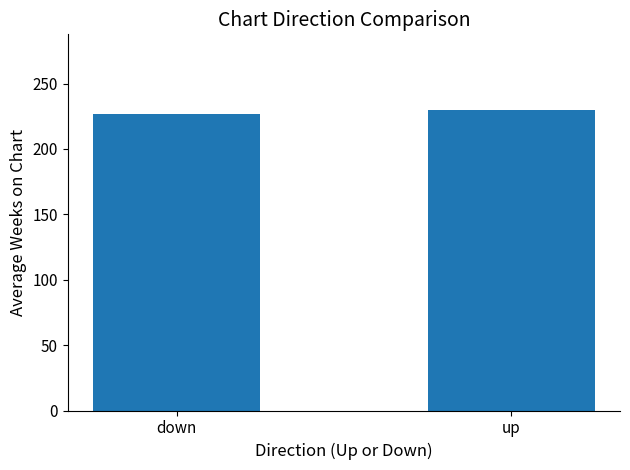

True or false: the data shows 226.7 at down.

True